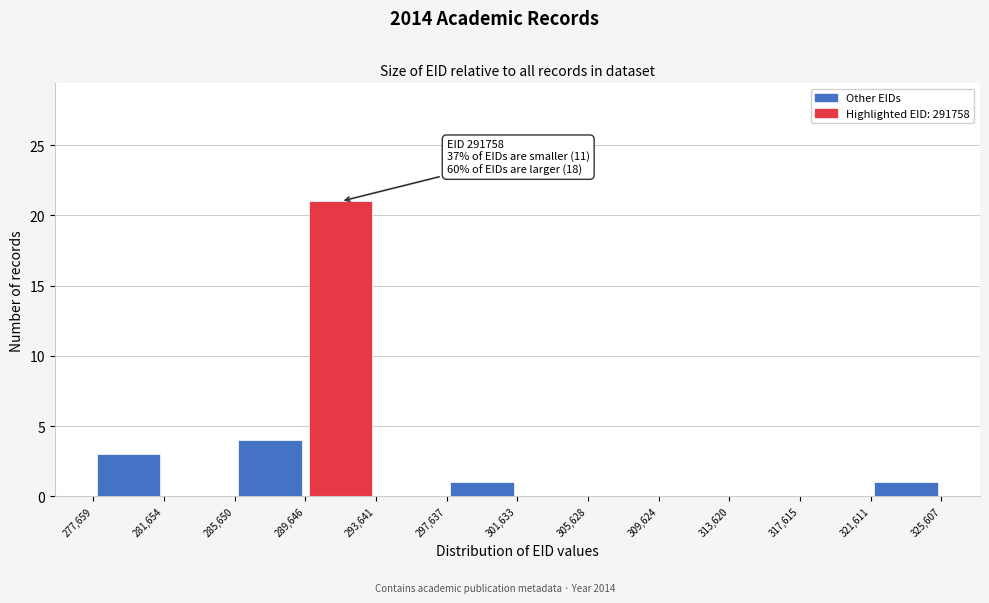

Which range on the x-axis has the tallest bar?

289,646 to 293,641